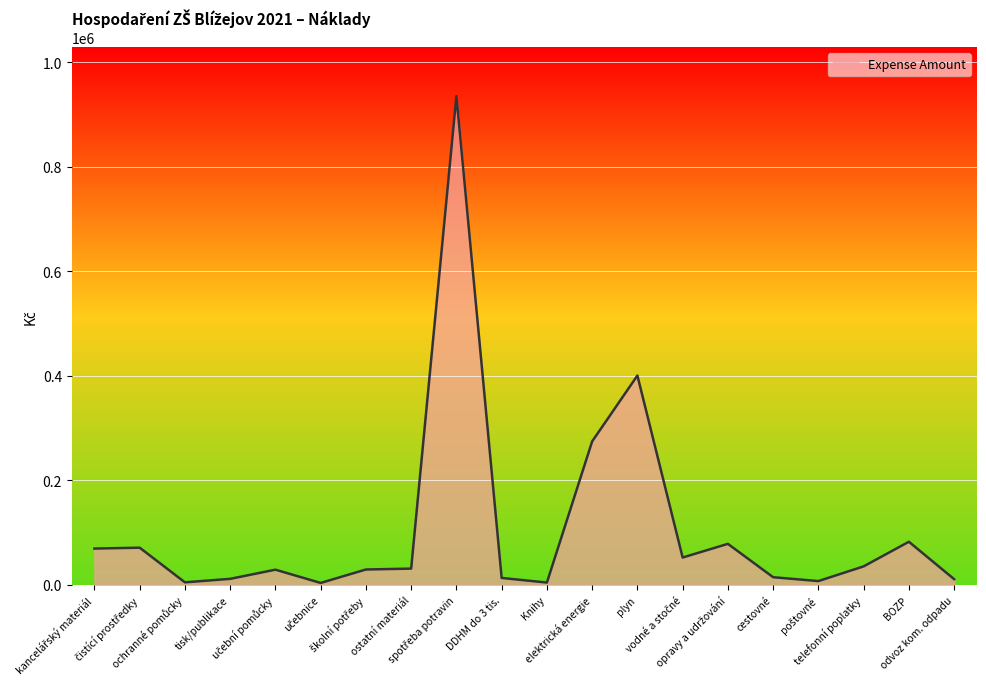

What is the difference between the maximum and minimum values?

931958.4